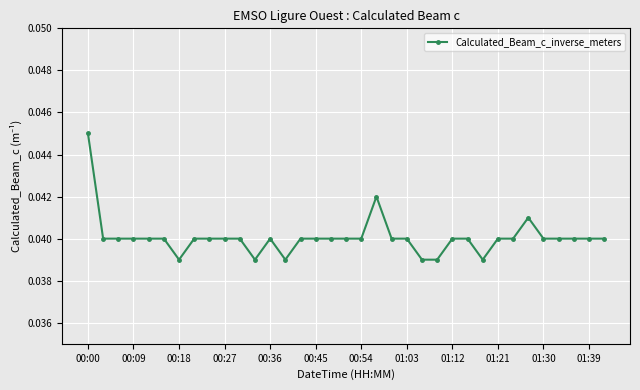

What is the sum of all values?

1.4